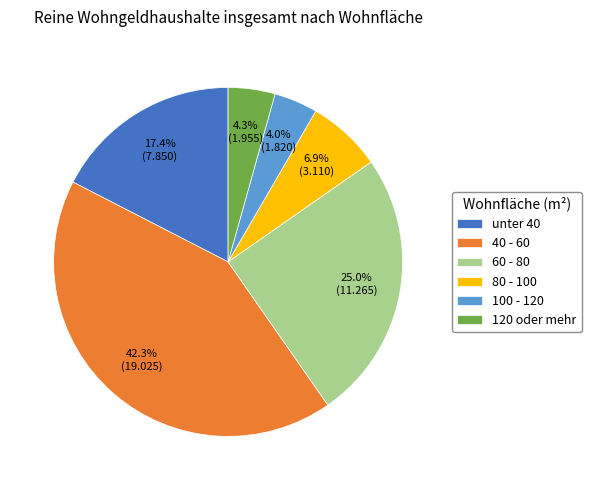

Which has a higher value, 40 - 60 or 120 oder mehr?

40 - 60